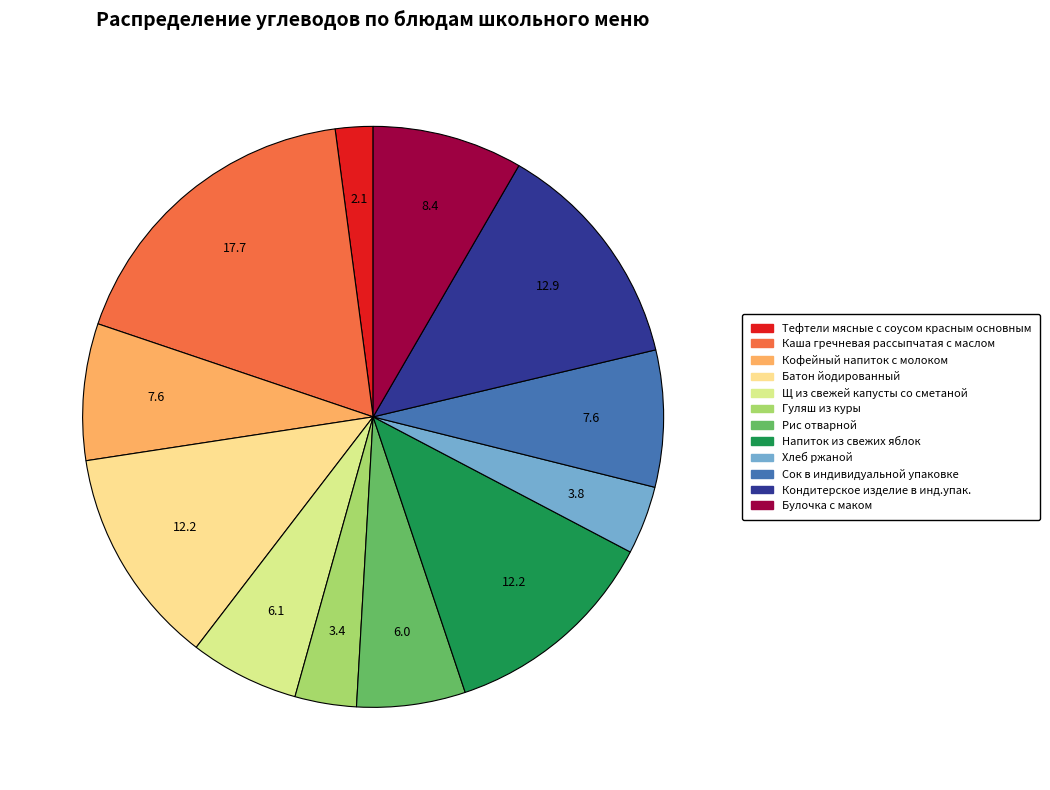

Which slice is the largest?

Каша гречневая рассыпчатая с маслом